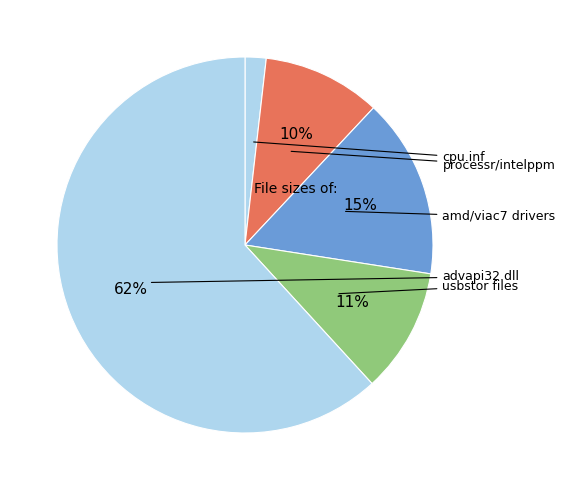

Is there a majority slice in this chart?

Yes